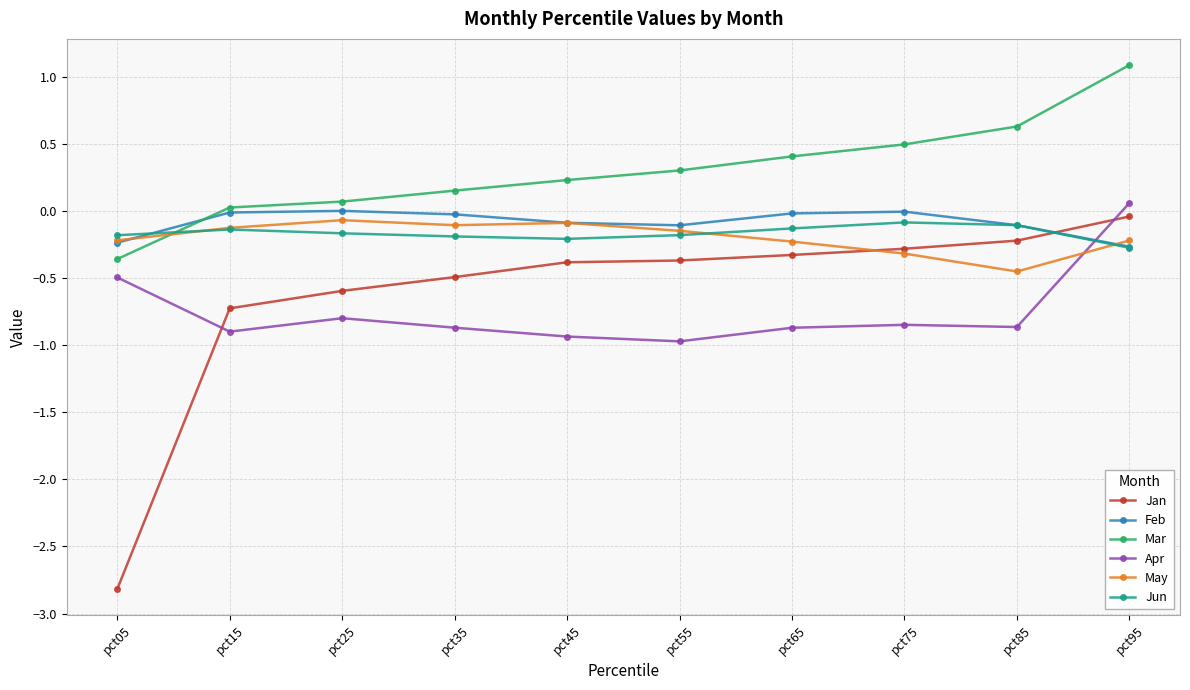

What is the difference between the second highest and minimum values in the May series?

0.4